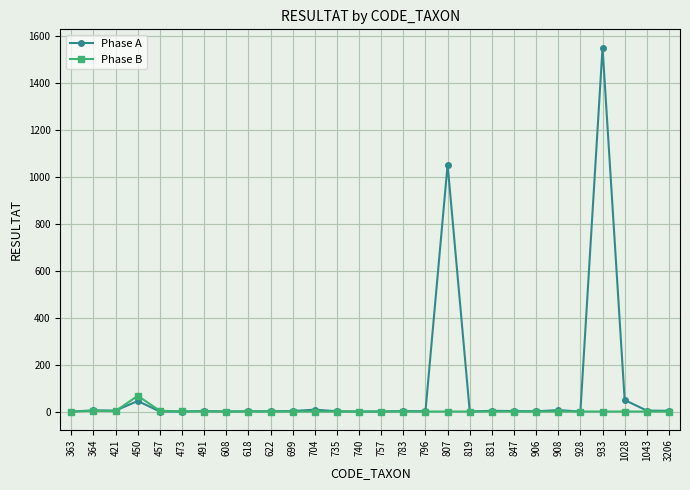

What is the highest value of the Phase A series?

1552